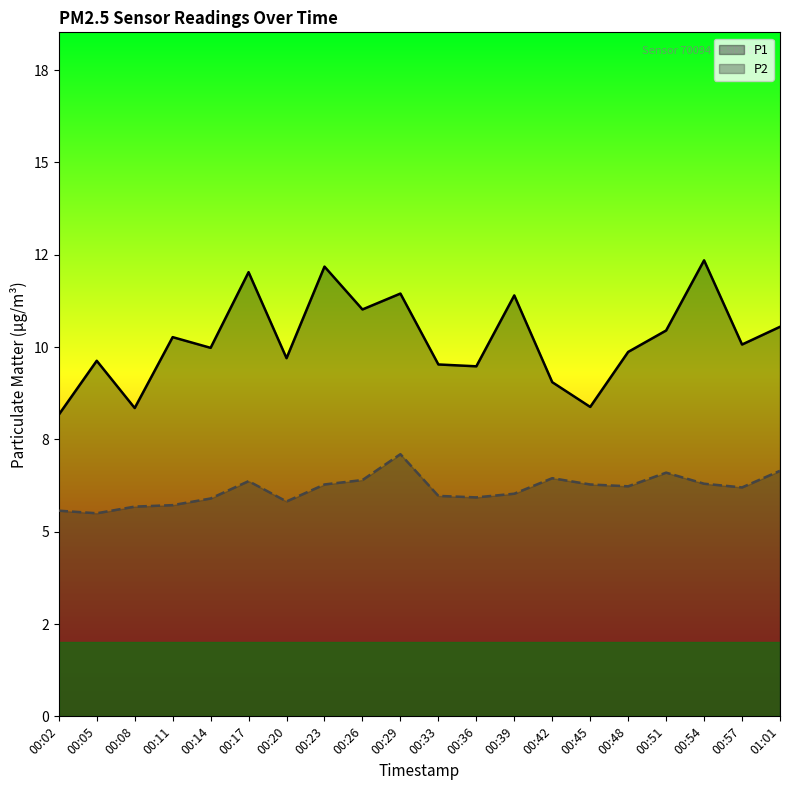

What are all the series names shown in the legend?

P1, P2